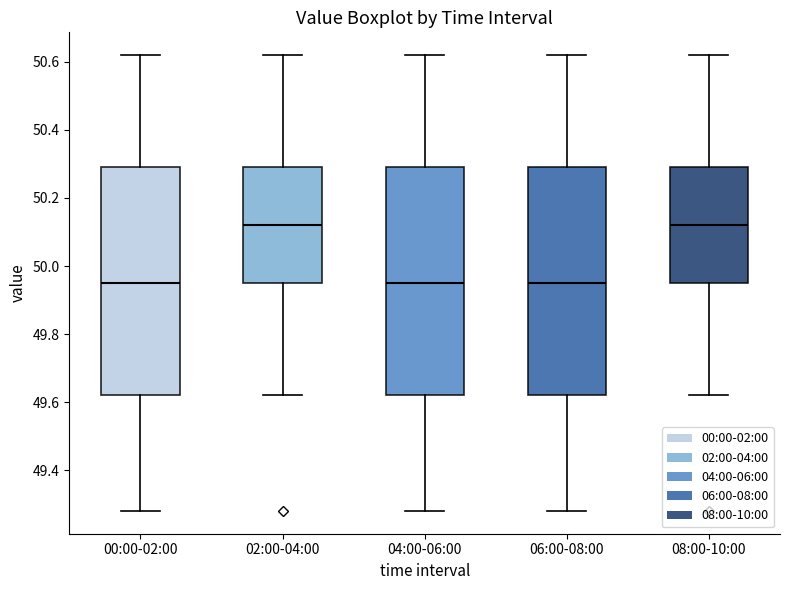

Where does the median line of the box for 00:00-02:00 sit on the y-axis? The values are not printed on the chart, so give them approximately, as read against the axis.

49.96